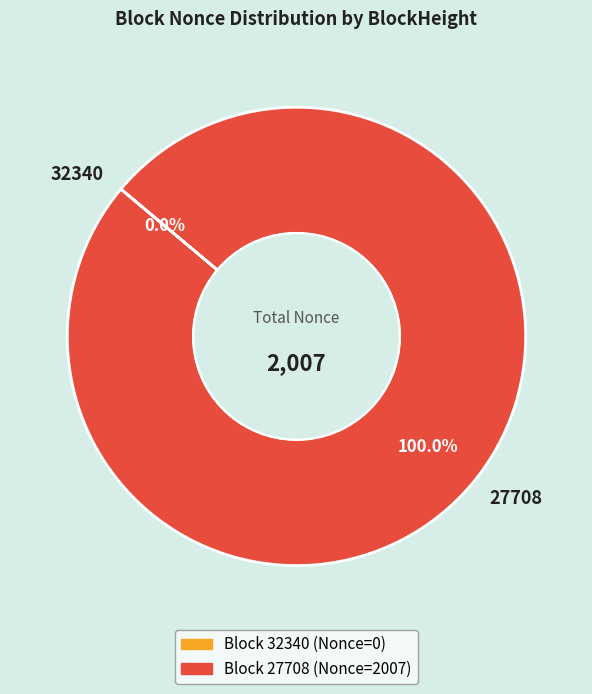

What is the majority slice?

27708